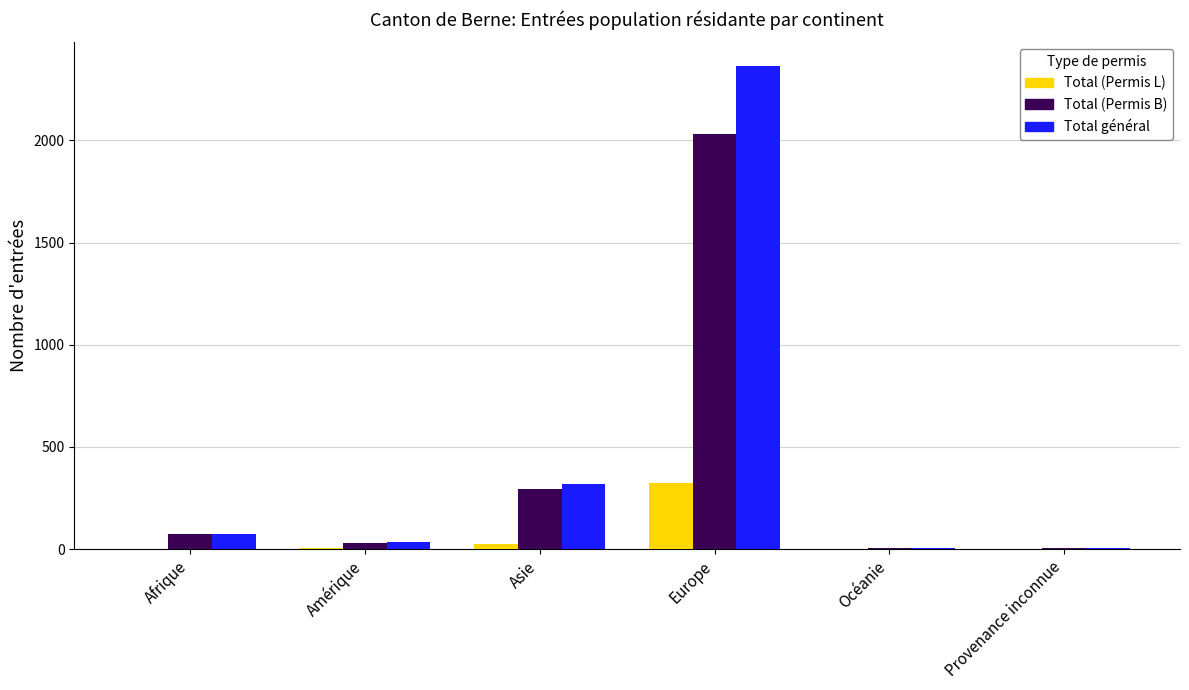

What are all the series names shown in the legend?

Total (Permis L), Total (Permis B), Total général